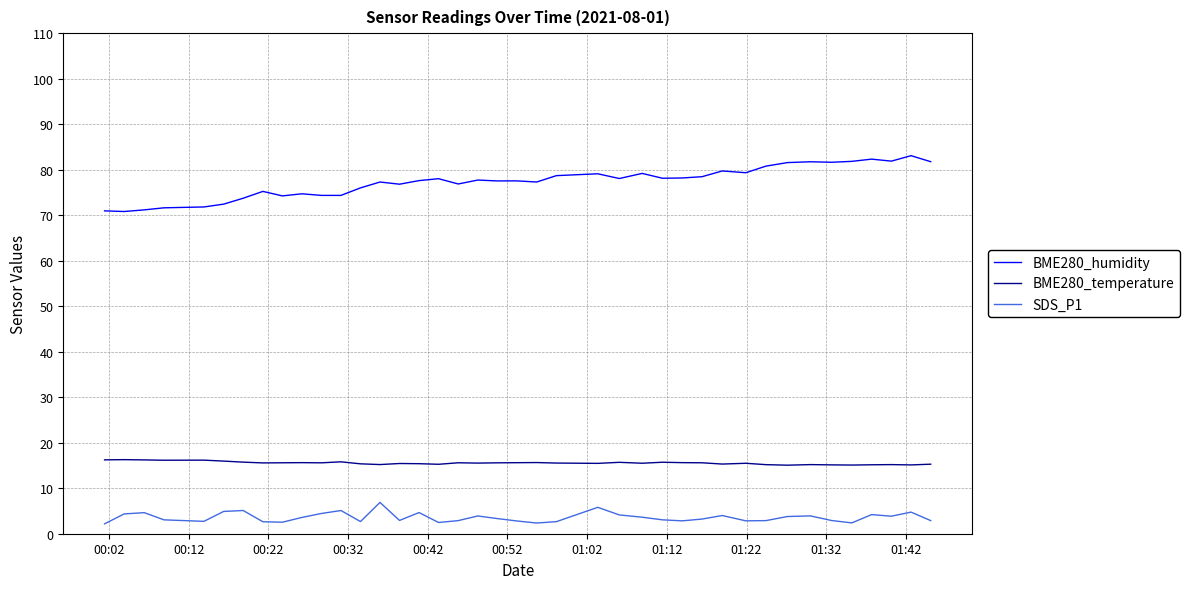

Which series has the largest total across all categories?

BME280_humidity